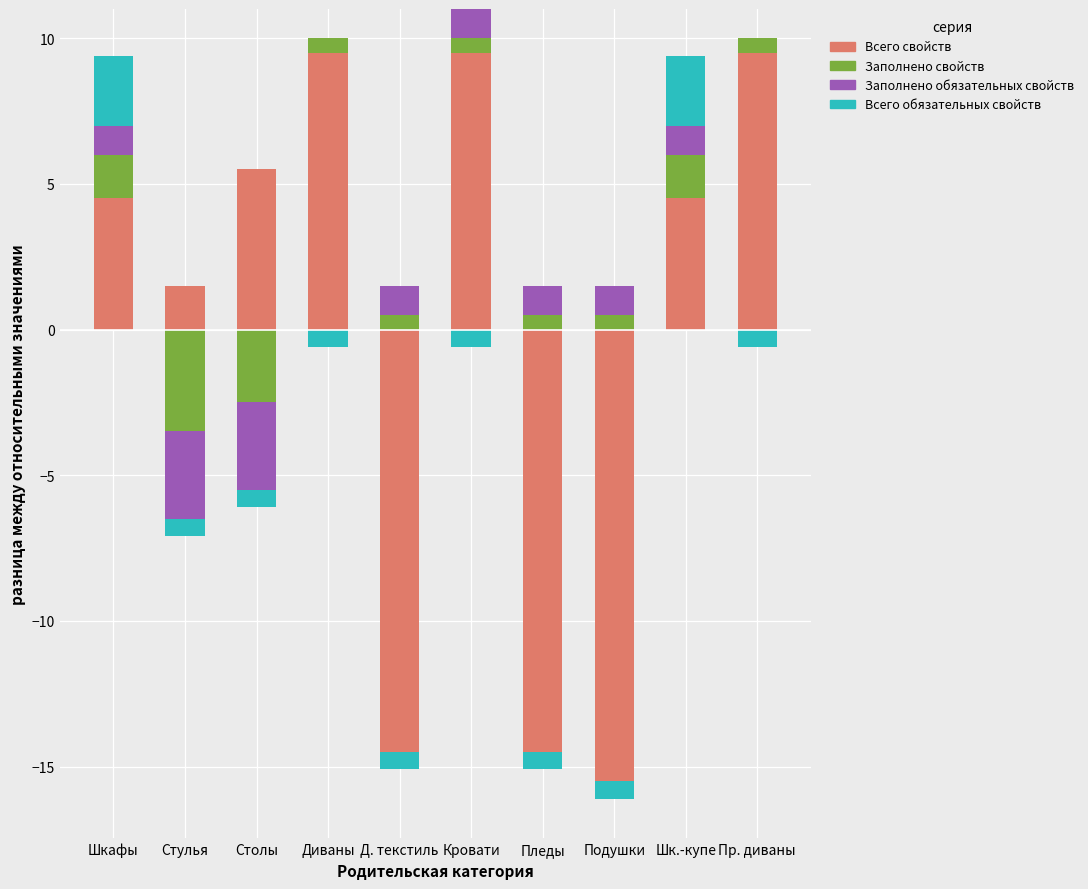

The Заполнено обязательных свойств series shows 1.5 at Шкафы. True or false?

False